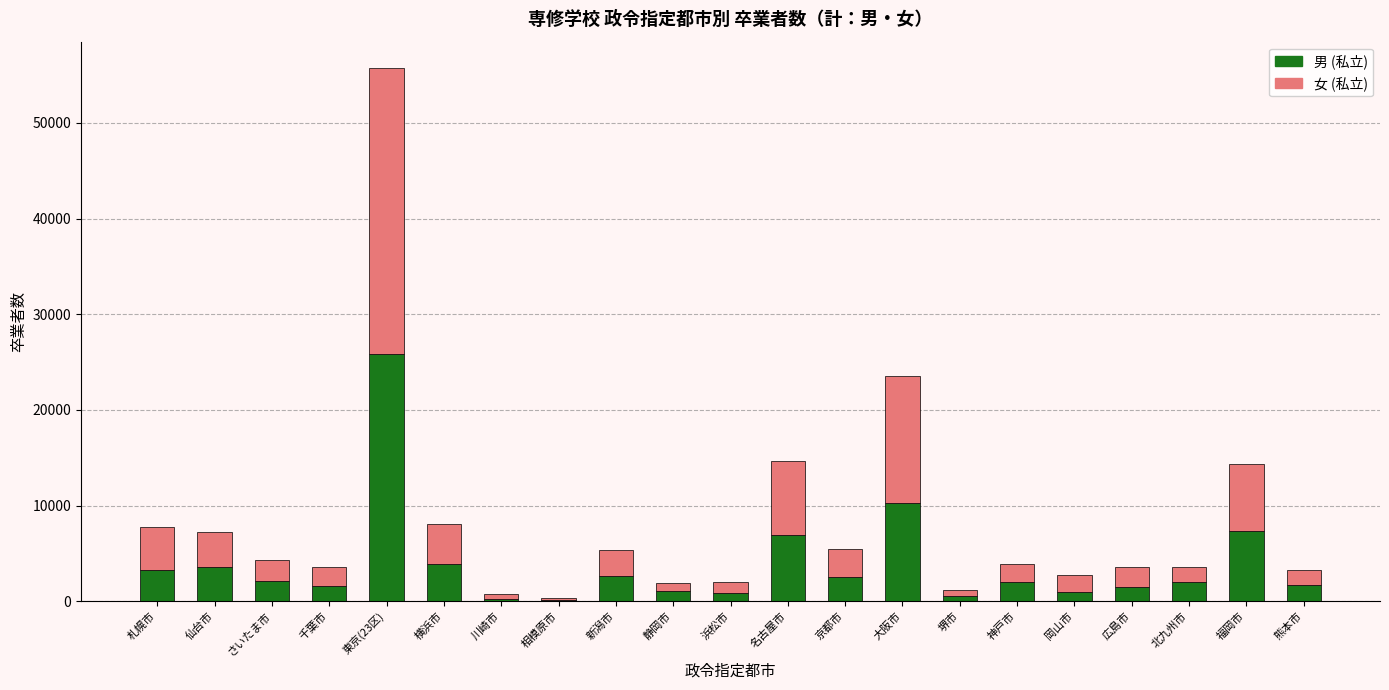

At which category is the sum across all series the highest?

東京(23区)